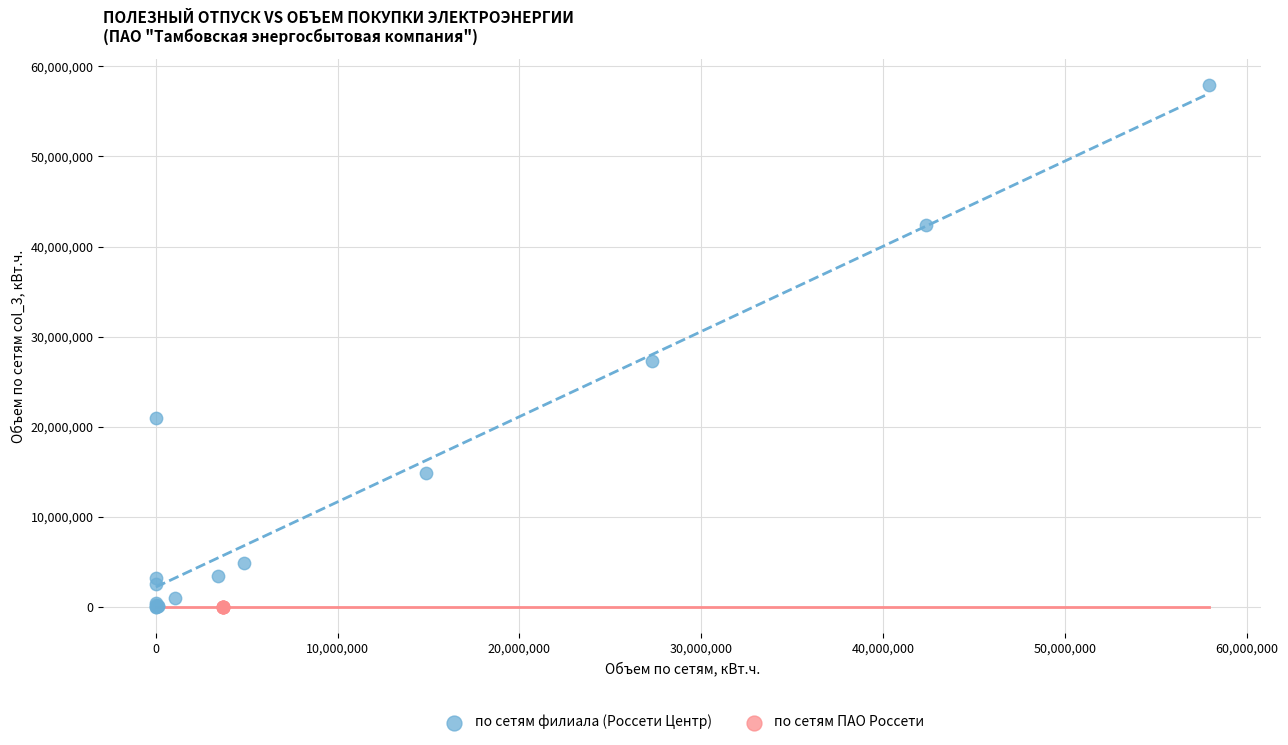

What are all the series names shown in the legend?

по сетям филиала (Россети Центр), по сетям ПАО Россети